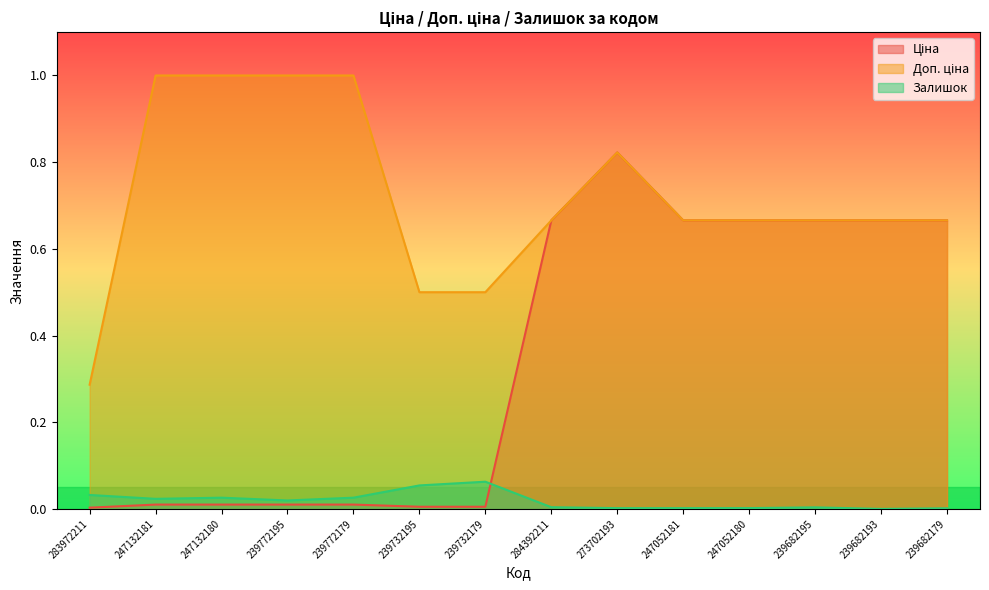

True or false: Залишок has more than 1 interior local peaks.

True